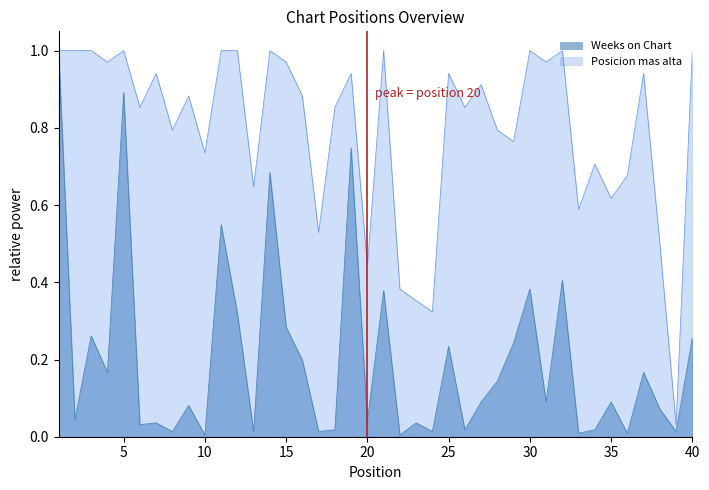

Rank the categories by Weeks on Chart value from lowest to highest.

10, 22, 33, 36, 8, 13, 17, 24, 39, 18, 26, 34, 6, 7, 23, 20, 2, 38, 9, 27, 31, 35, 28, 4, 37, 16, 25, 29, 40, 3, 15, 12, 21, 30, 32, 11, 14, 19, 5, 1